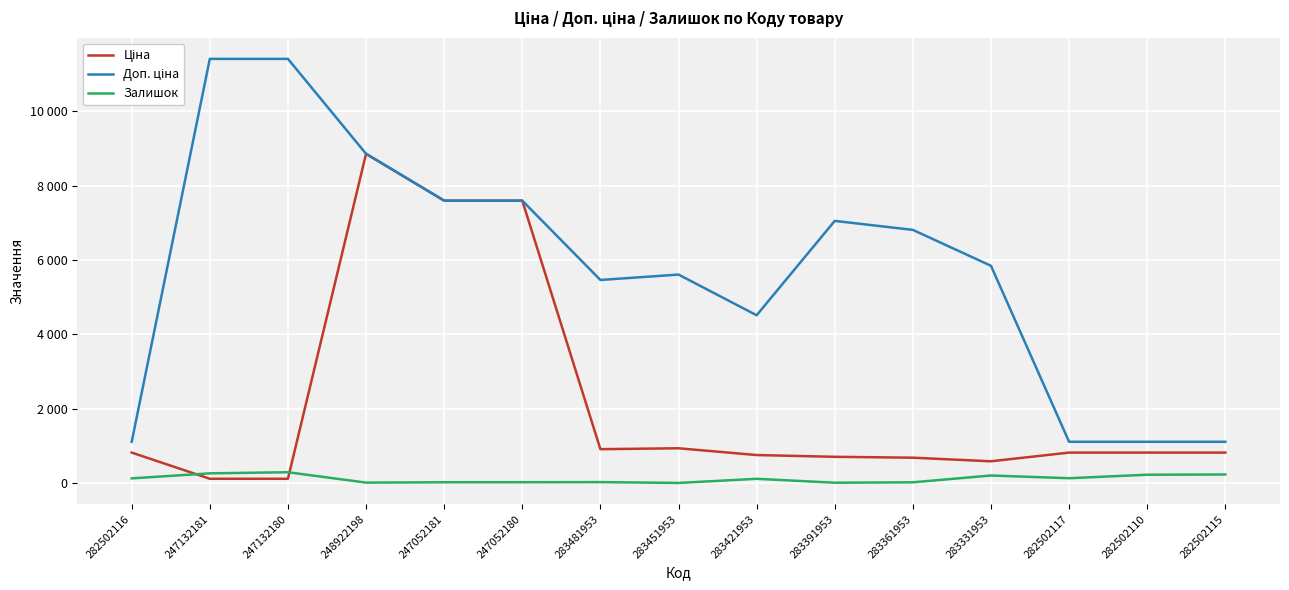

The value of Залишок at 247052180 is 11.3. True or false?

False